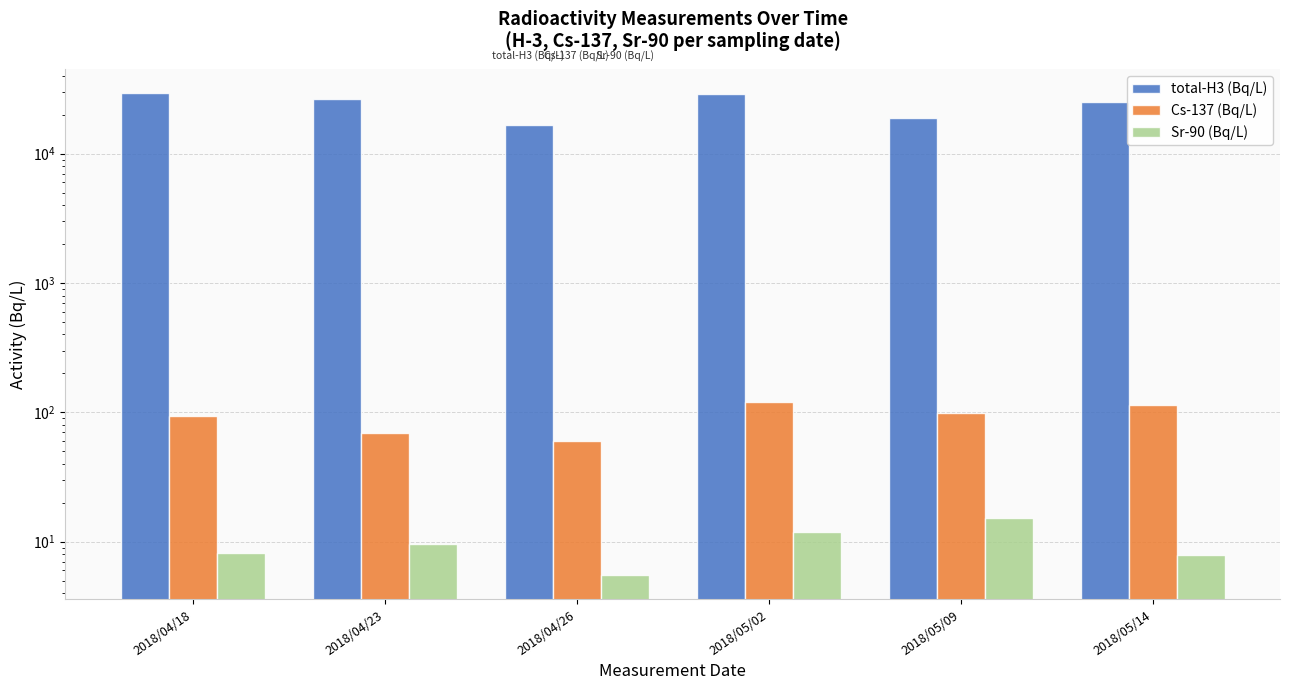

Which has a higher value, 2018/04/26 or 2018/05/02?

2018/05/02